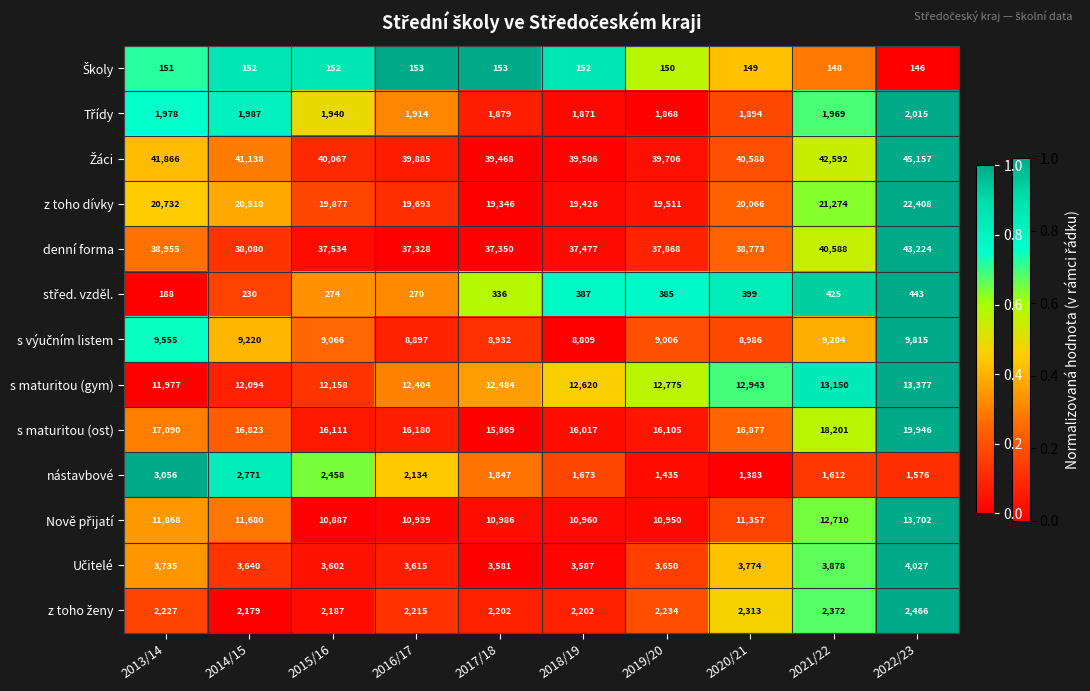

What value does the denní forma series have at 2020/21?

38773